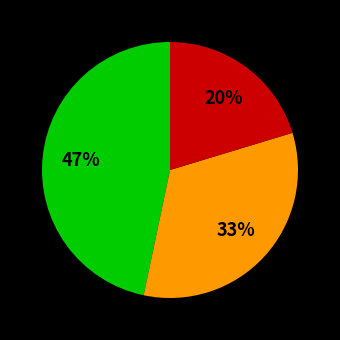

Does any single category account for the majority?

No